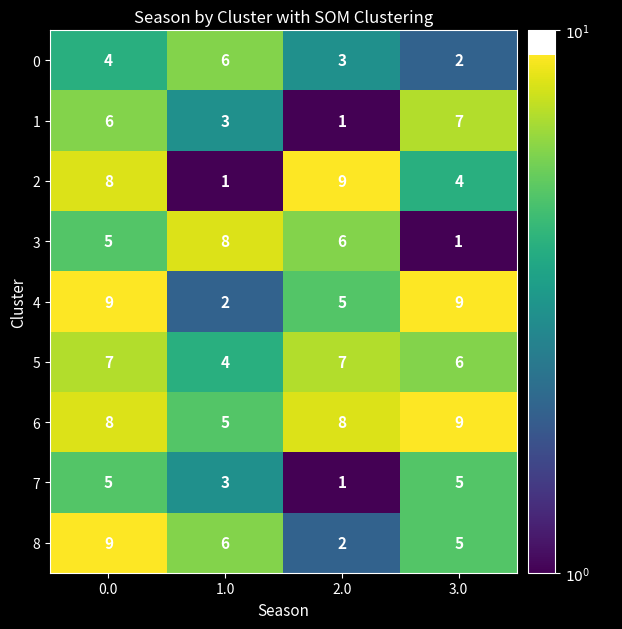

What is the difference between the highest and lowest values at 0.0?

5